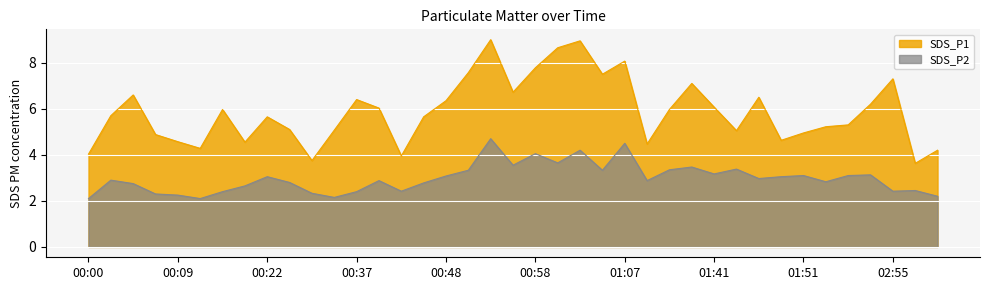

Which series changed the most between 00:35 and 01:46?

SDS_P1